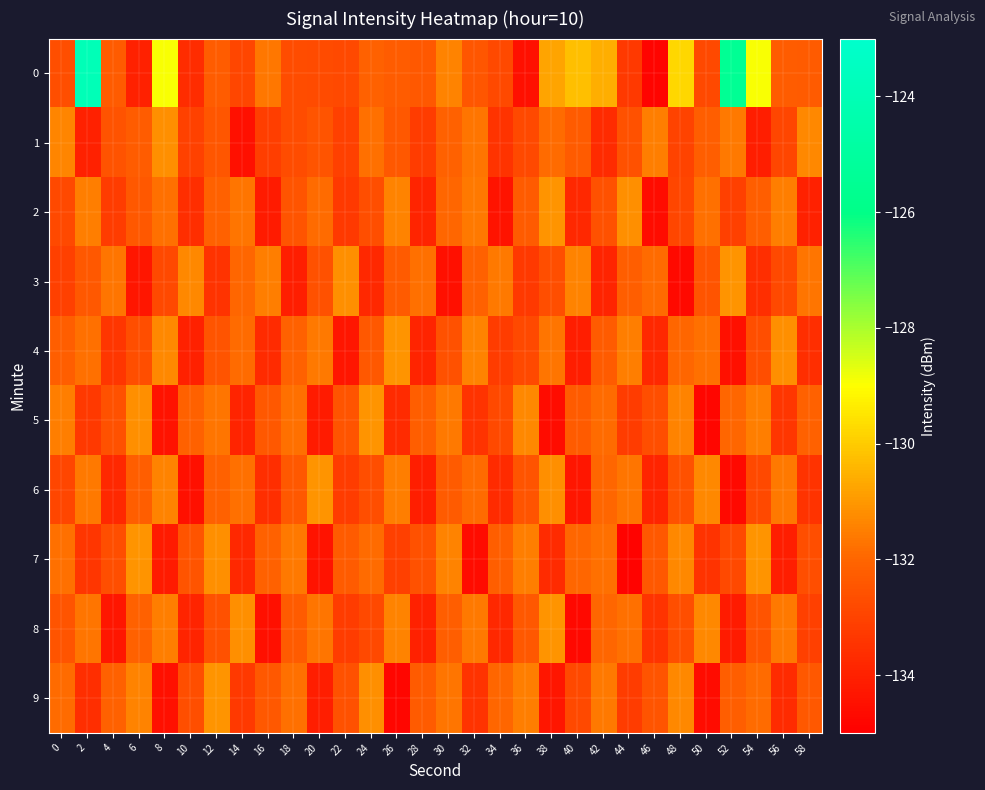

Between 0 and 34, which series saw the biggest shift?

1